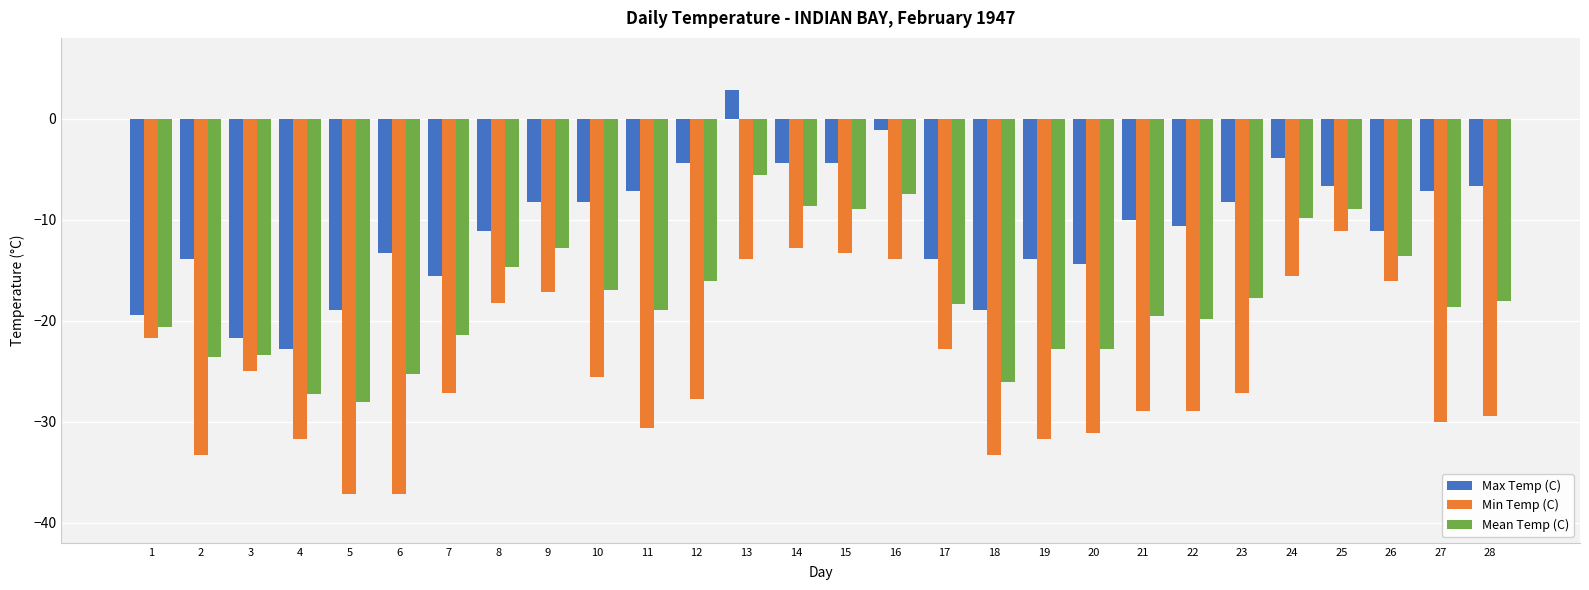

Read the Mean Temp (C) value at 28.

-18.1